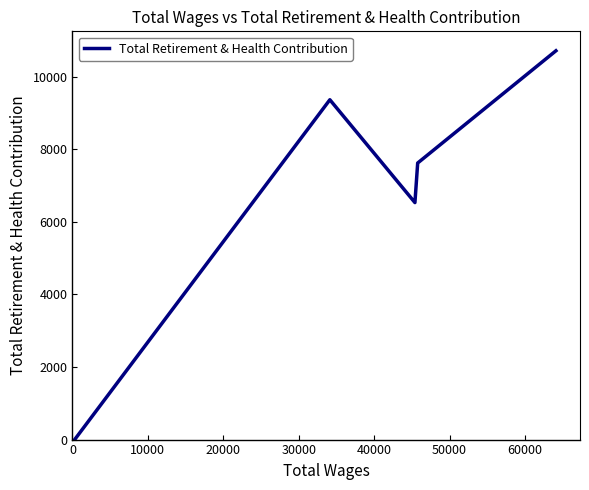

How many lines are shown in the chart?

1